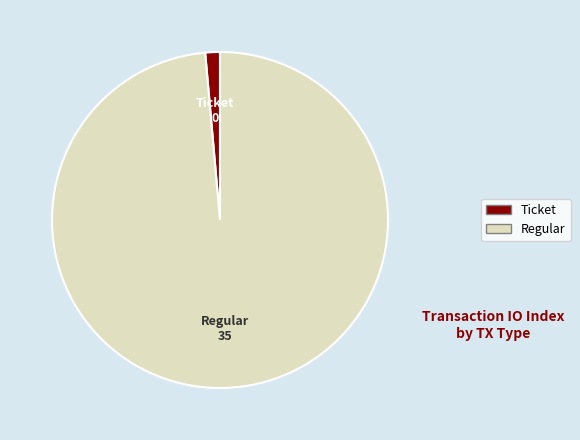

How many segments does this pie chart have?

2